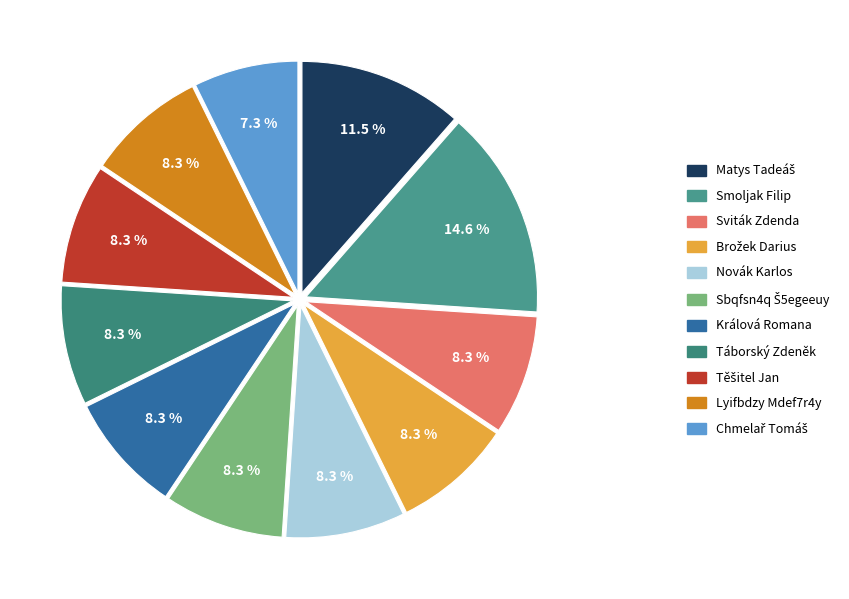

Is the sum of Lyifbdzy Mdef7r4y and Těšitel Jan greater than half?

No